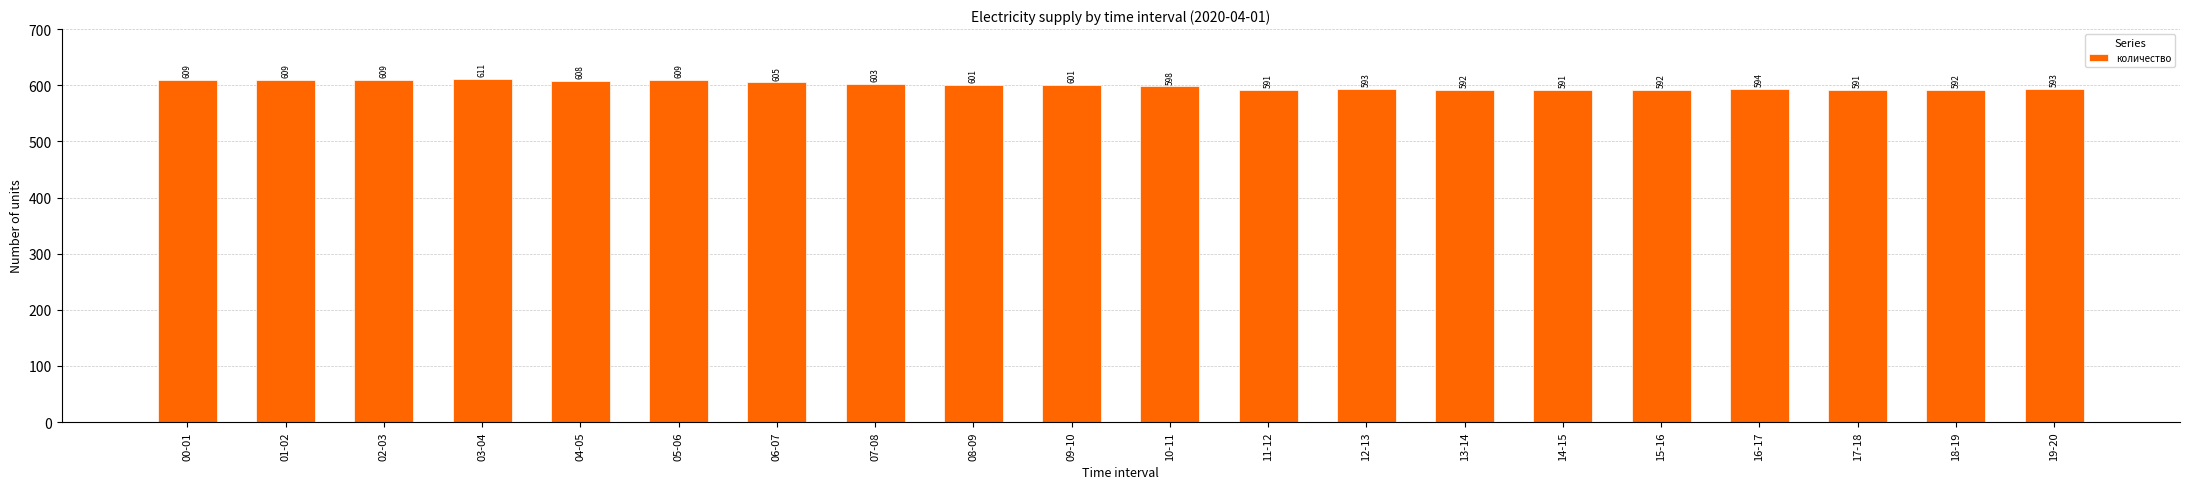

What is the sum of the values at 02-03 and 12-13?

1202